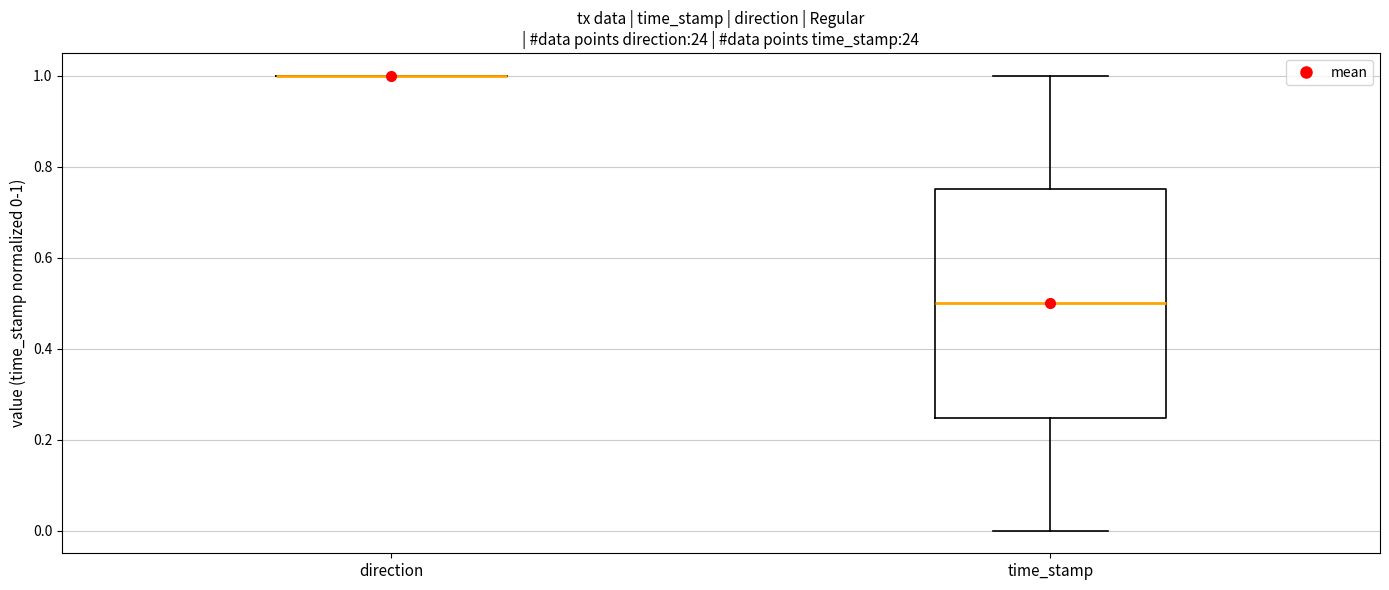

Comparing the boxes themselves (not the whiskers), which one is the tallest?

time_stamp